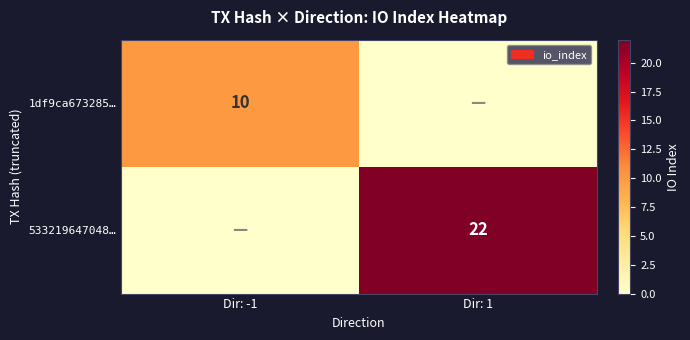

Is it true that 533219647048… equals 22 at Dir: 1?

True